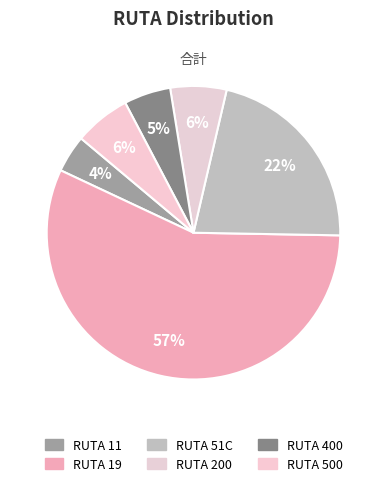

Count the number of slices in the pie.

6